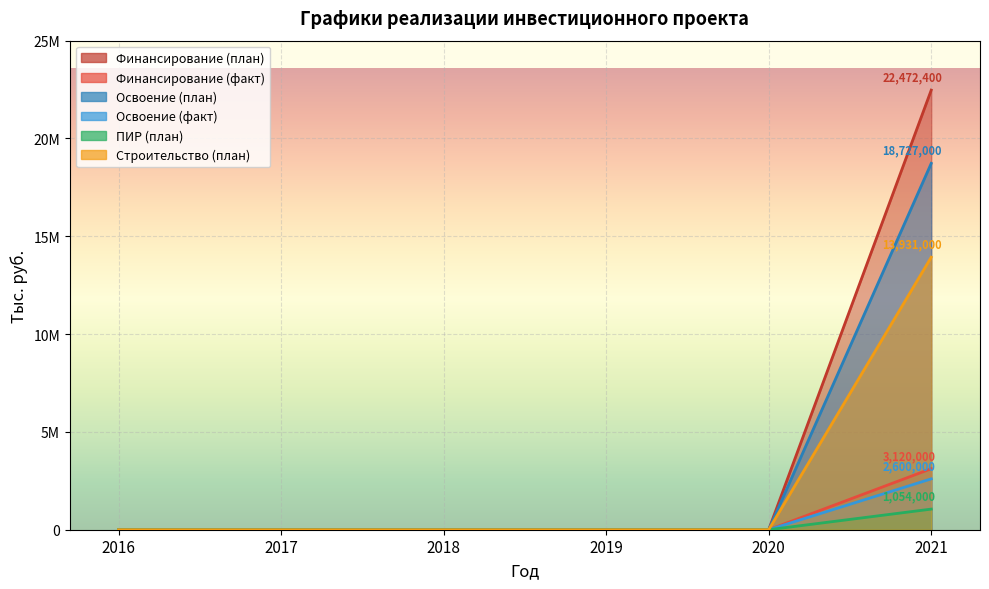

At which category does the chart reach its minimum across all series?

2016